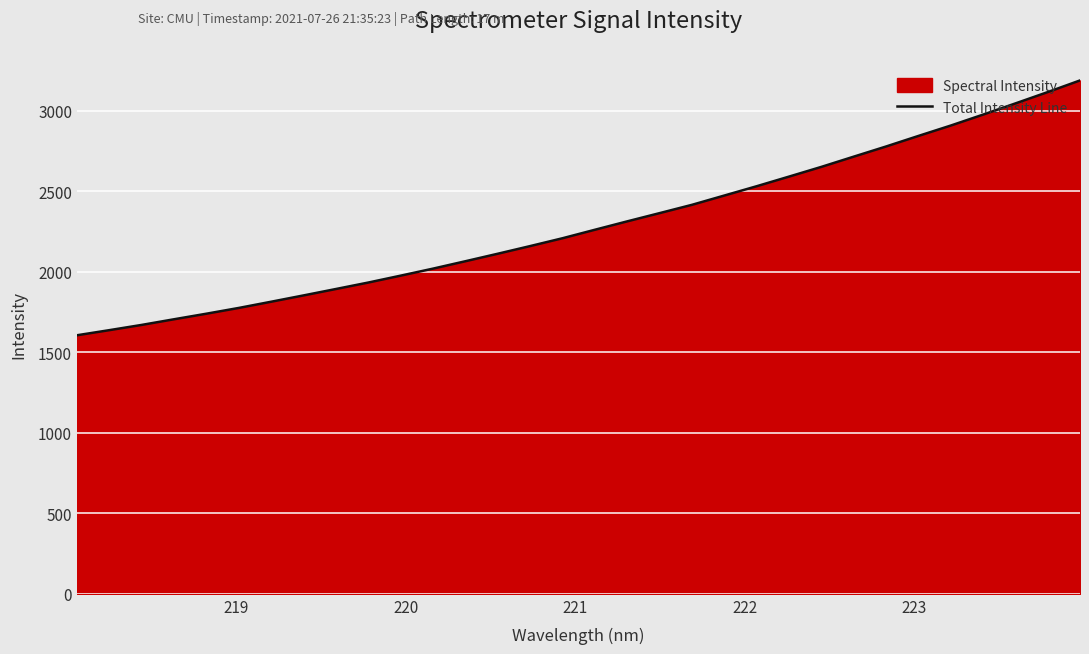

What is the sum of all values?

73363.3